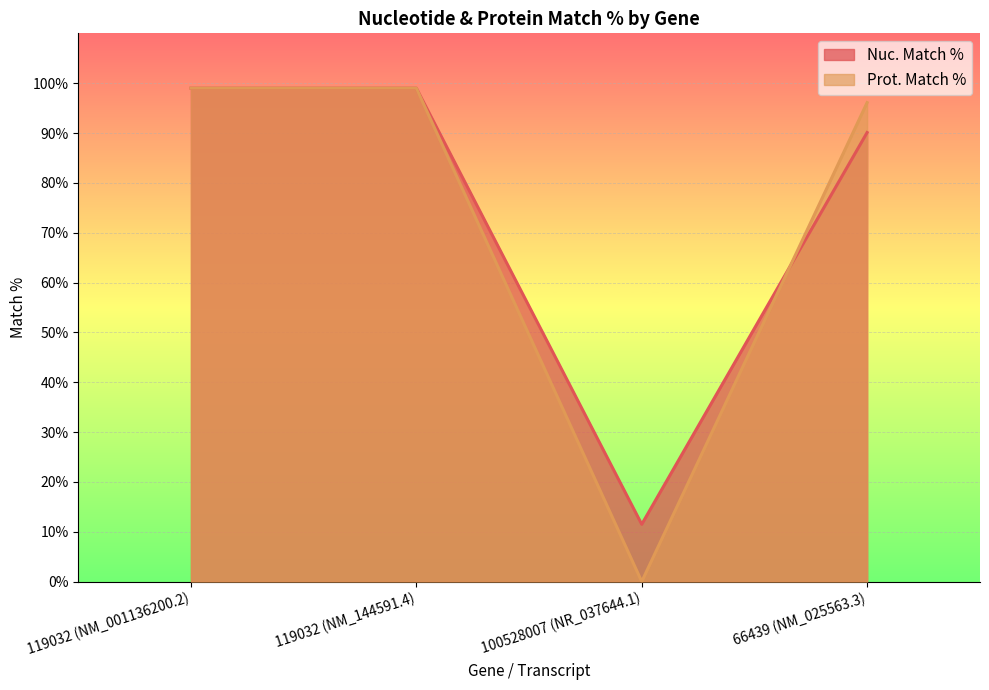

Which has a higher value, 119032 (NM_144591.4) or 119032 (NM_001136200.2)?

119032 (NM_144591.4)